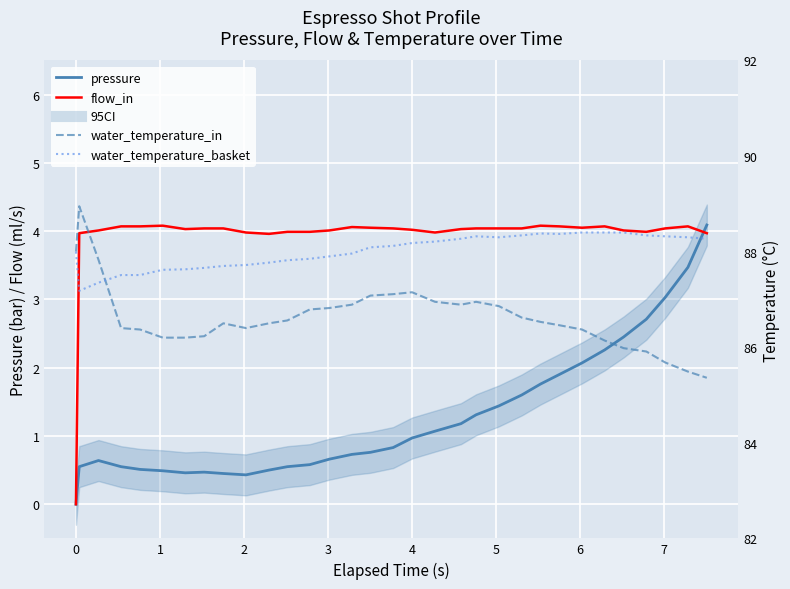

True or false: water_temperature_in and pressure intersect in this chart.

False